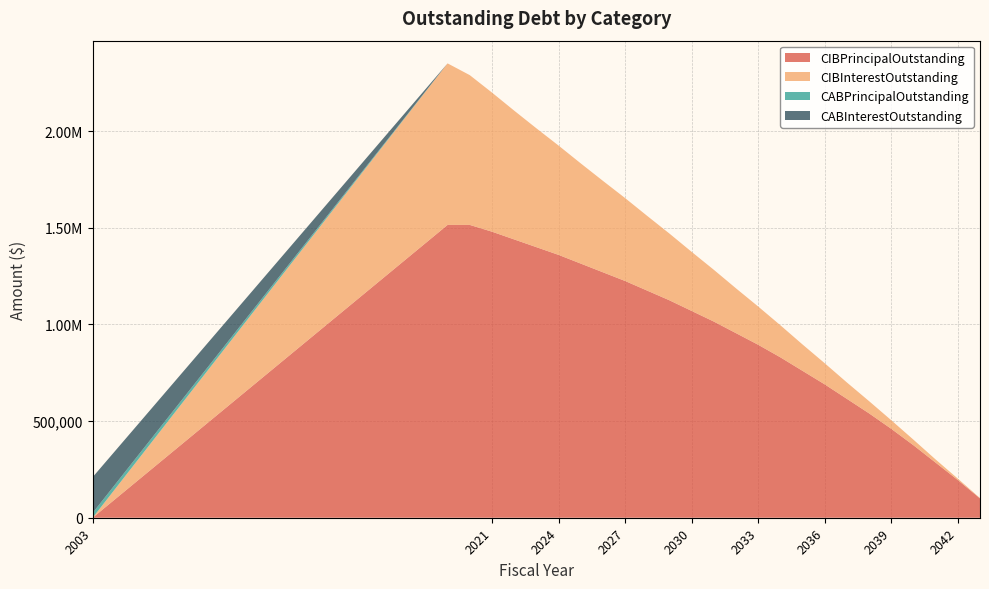

Reading left to right, transcribe all the data shown in this chart.

CIBPrincipalOutstanding: 0.0	1515000.0	1515000.0	1480000.0	1440000.0	1400000.0	1360000.0	1315000.0	1270000.0	1225000.0	1175000.0	1125000.0	1070000.0	1015000.0	955000.0	895000.0	830000.0	760000.0	690000.0	615000.0	540000.0	460000.0	375000.0	285000.0	195000.0	100000.0
CIBInterestOutstanding: 0.0	835730.2	774968.8	719756.2	666418.8	615081.2	565743.8	518531.2	473118.8	429056.2	386418.8	345281.2	305718.8	267875.0	231900.0	197875.0	165962.5	136412.5	109312.5	84843.8	63187.5	44437.5	28781.2	16406.2	7406.2	1875.0
CABPrincipalOutstanding: 25000.0	0.0	0.0	0.0	0.0	0.0	0.0	0.0	0.0	0.0	0.0	0.0	0.0	0.0	0.0	0.0	0.0	0.0	0.0	0.0	0.0	0.0	0.0	0.0	0.0	0.0
CABInterestOutstanding: 185000.0	0.0	0.0	0.0	0.0	0.0	0.0	0.0	0.0	0.0	0.0	0.0	0.0	0.0	0.0	0.0	0.0	0.0	0.0	0.0	0.0	0.0	0.0	0.0	0.0	0.0